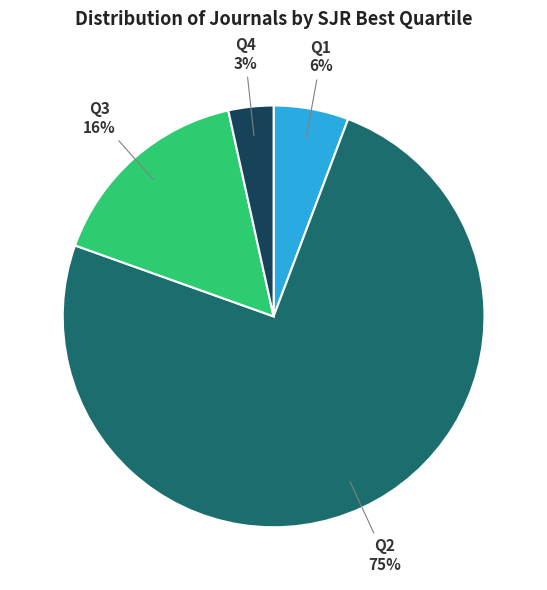

What percentage is the Q3 slice, to the nearest percent?

16%